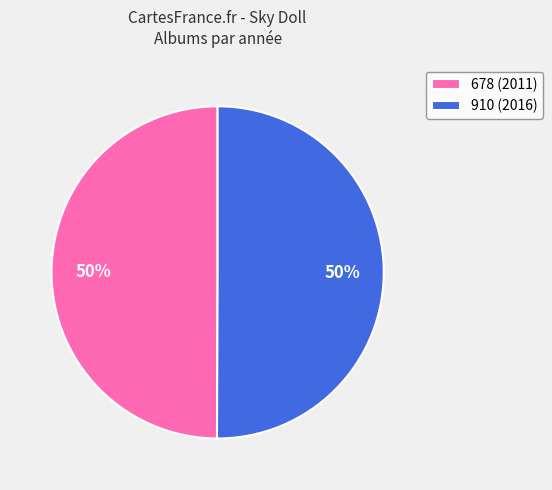

Approximately how many times larger is the value at 910 (2016) compared to 678 (2011)?

1.0